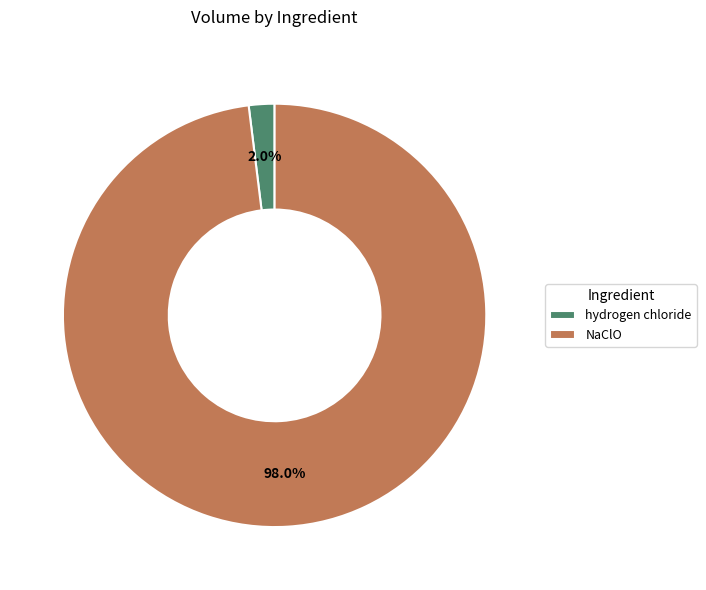

Does any single category account for the majority?

Yes